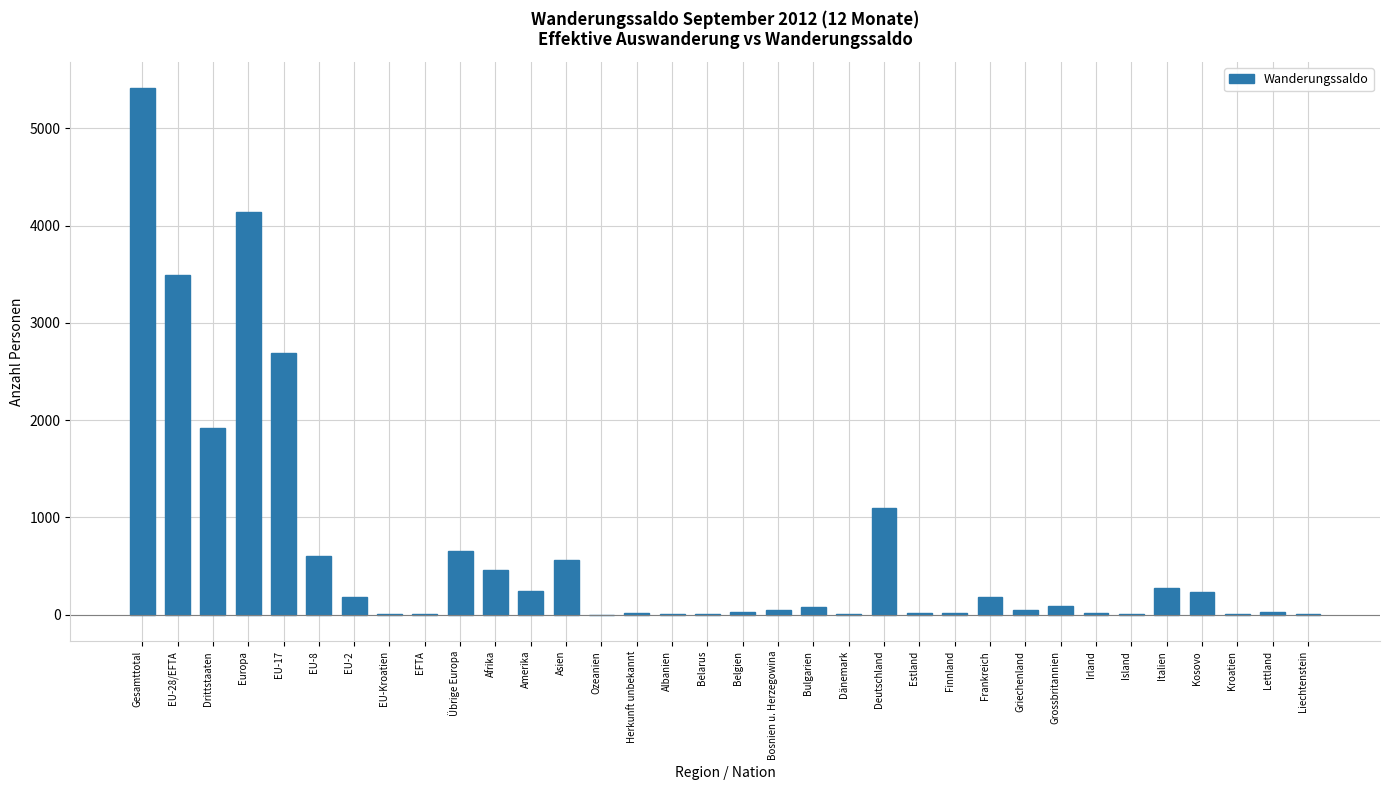

What is the change in value from EU-8 to Amerika?

-365